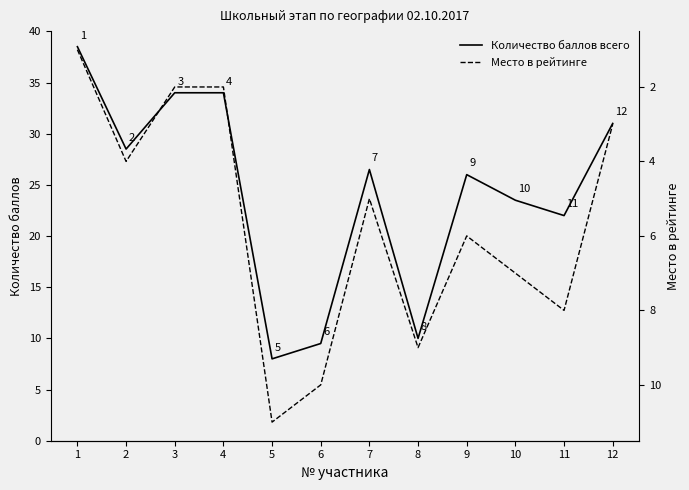

Which series has the largest range (max minus min)?

Количество баллов всего